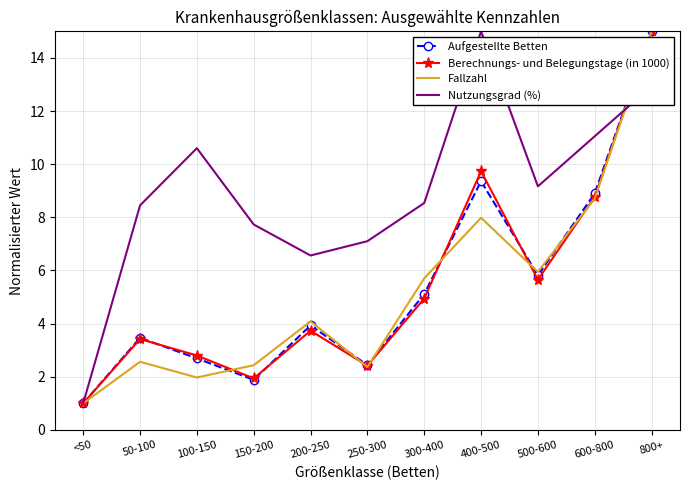

True or false: Aufgestellte Betten has a value of 15.0 at 800+.

True